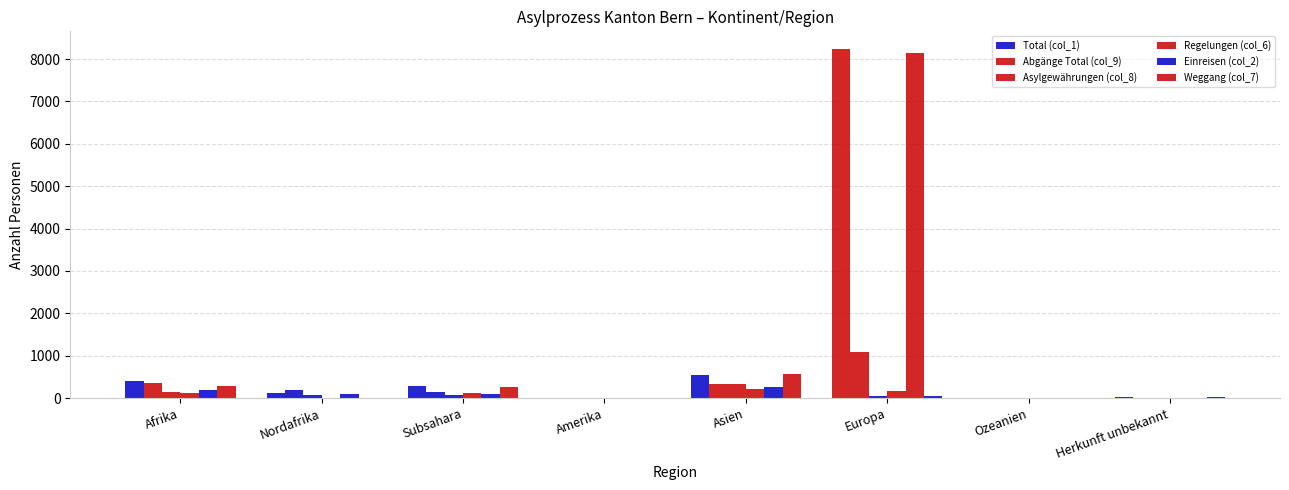

What is the sum of all Total (col_1) values?

9639